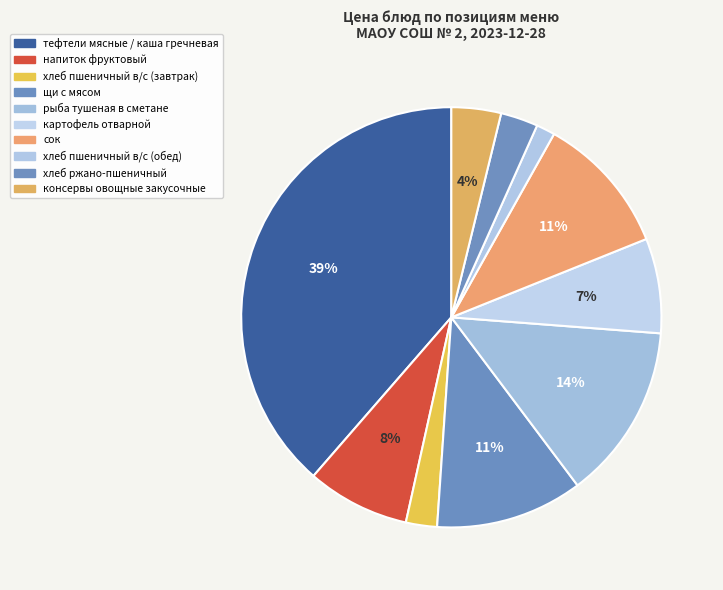

True or false: щи с мясом accounts for 1% of the total.

False